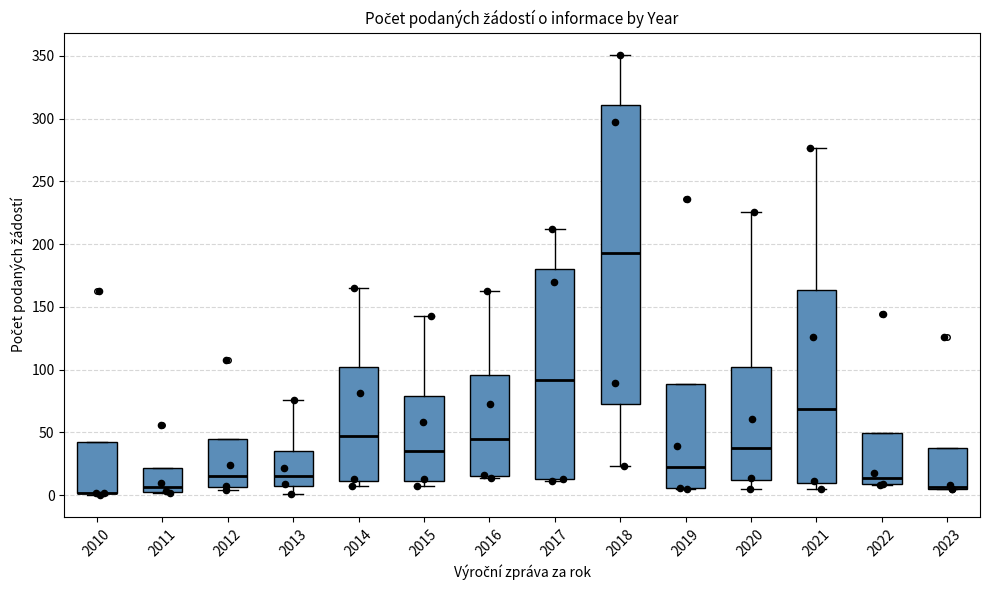

Comparing the boxes themselves (not the whiskers), which one is the tallest?

2018